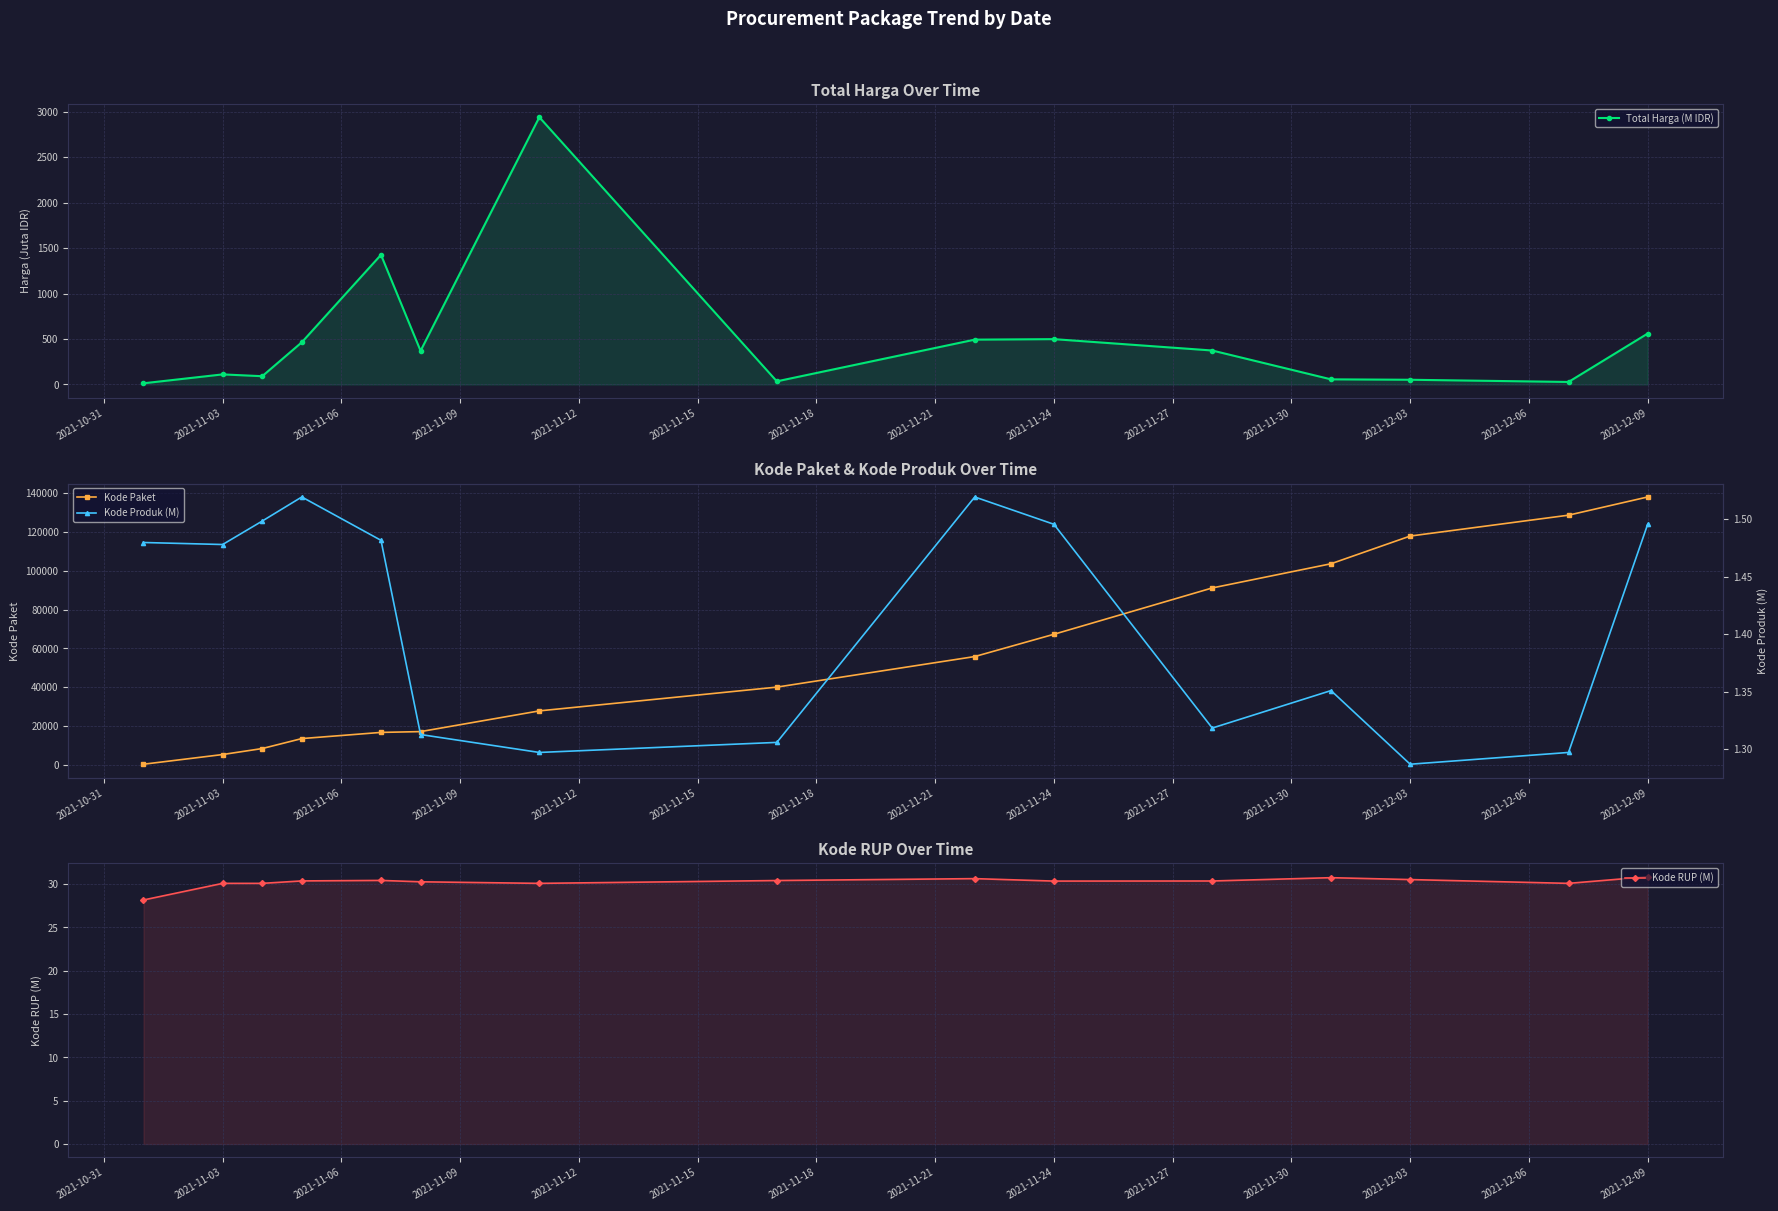

Which category has the highest value in the Kode Paket series?

2021-12-09